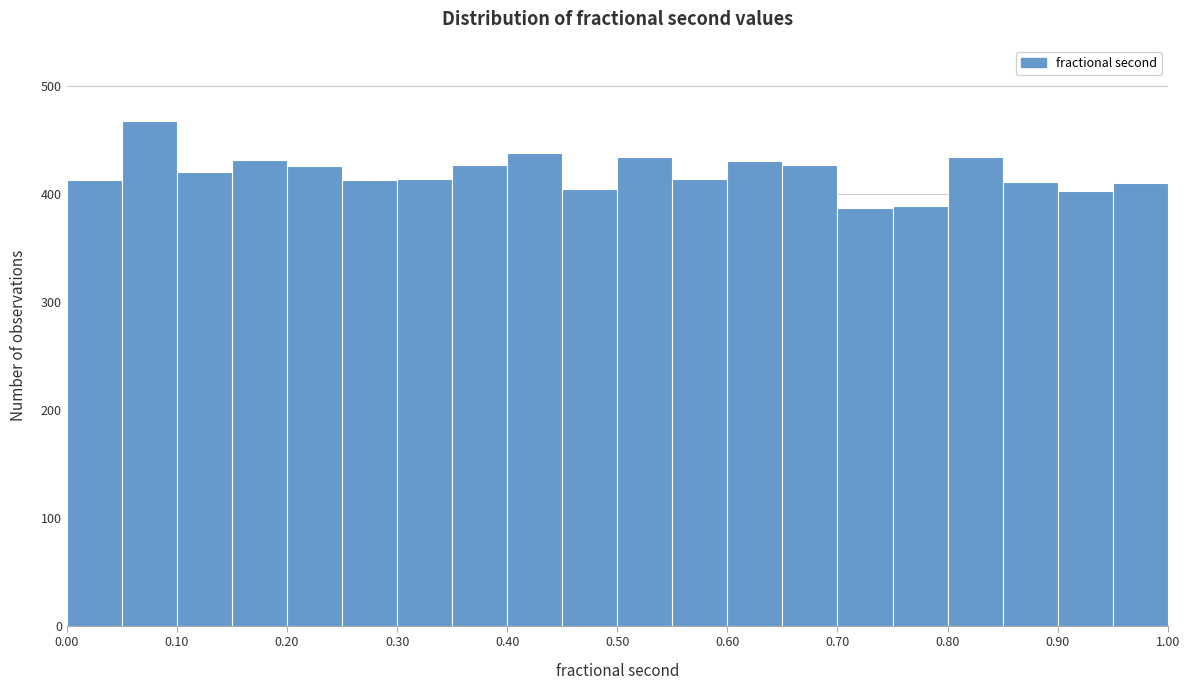

How tall is the bar that spans 0.25 to 0.30 on the x-axis? The values are not printed on the chart, so give them approximately, as read against the axis.

410